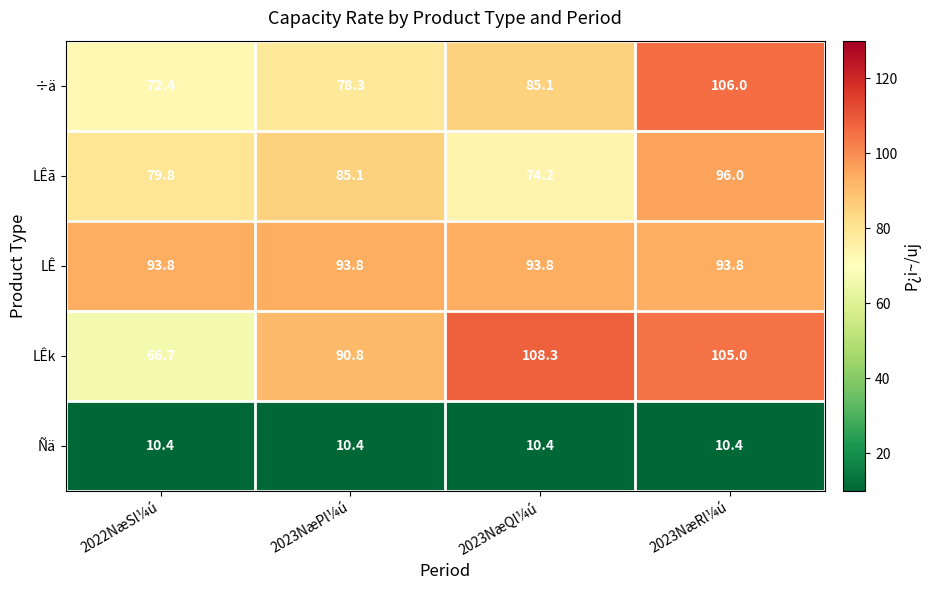

The LÊk series shows 66.7 at 2022NæSl¼ú. True or false?

True